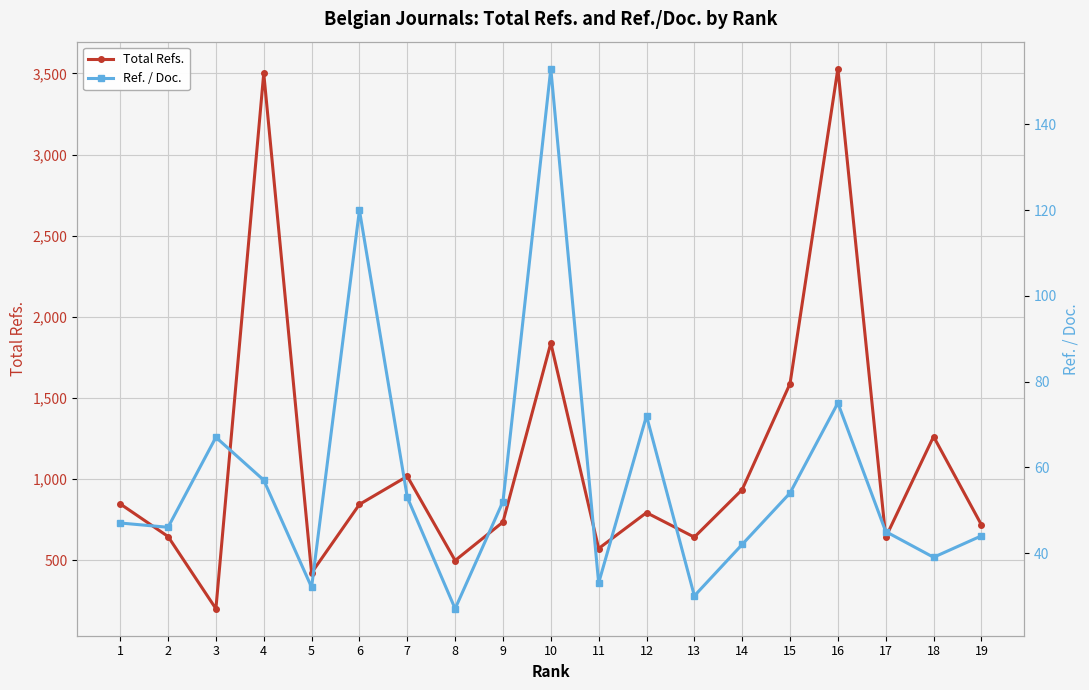

At which label does Ref. / Doc. first exceed 47?

3